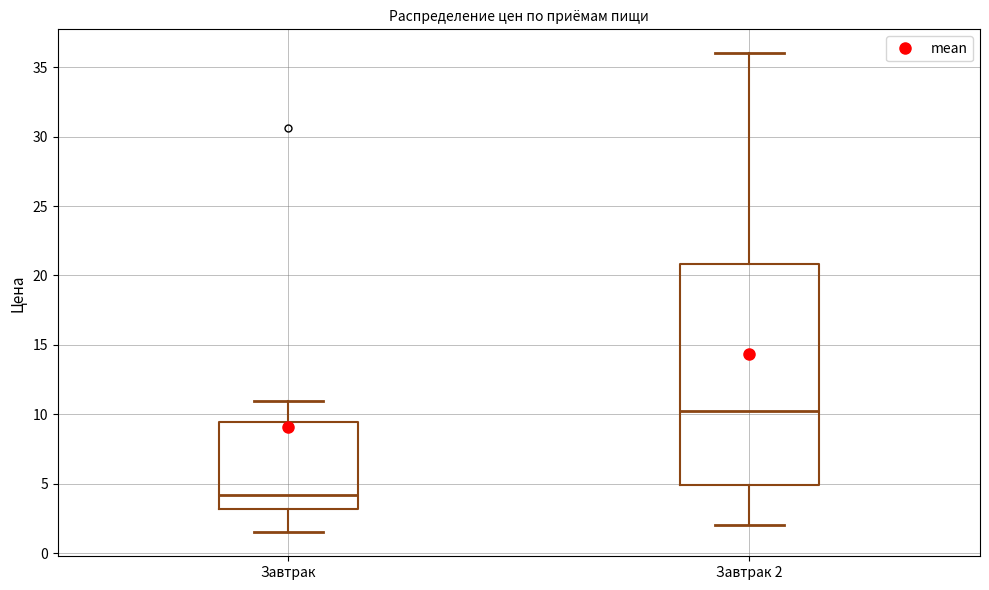

Comparing the boxes themselves (not the whiskers), which one is the tallest?

Завтрак 2